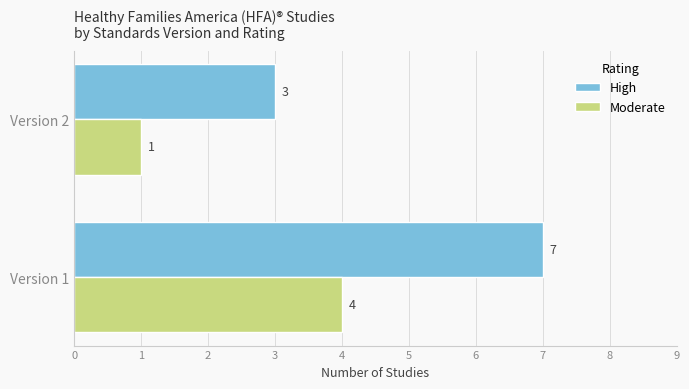

List the series in order of their peak value, lowest first.

Moderate, High